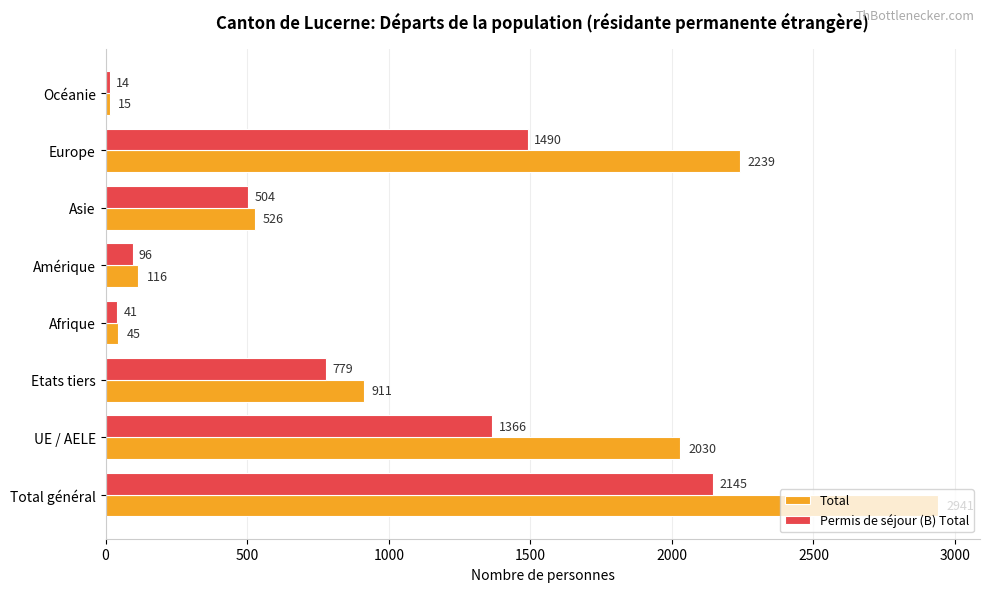

What is the minimum value for Total?

15